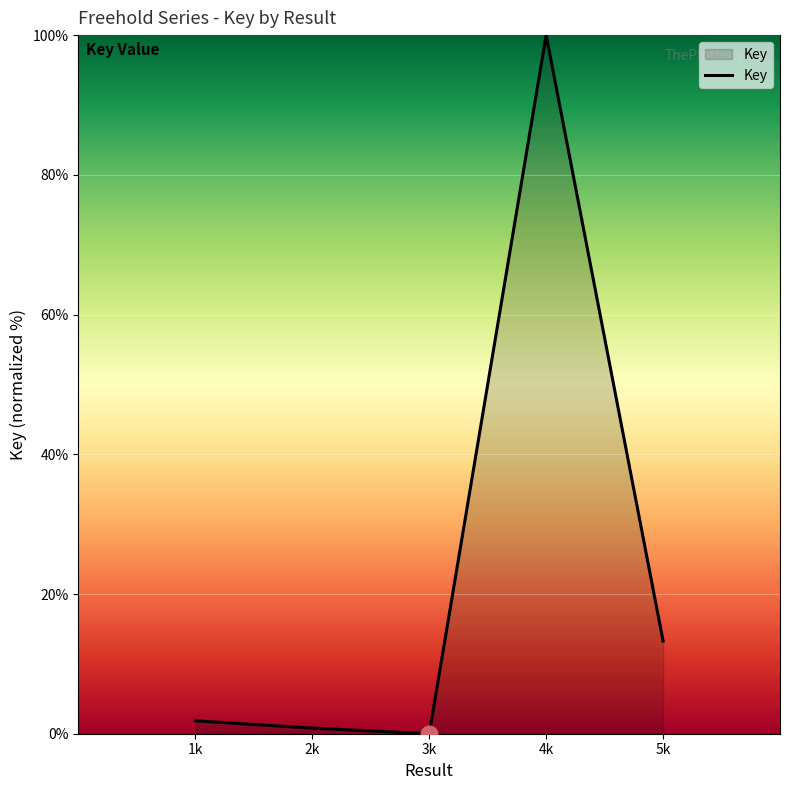

List the labels in order of value, smallest first.

3k, 2k, 1k, 5k, 4k